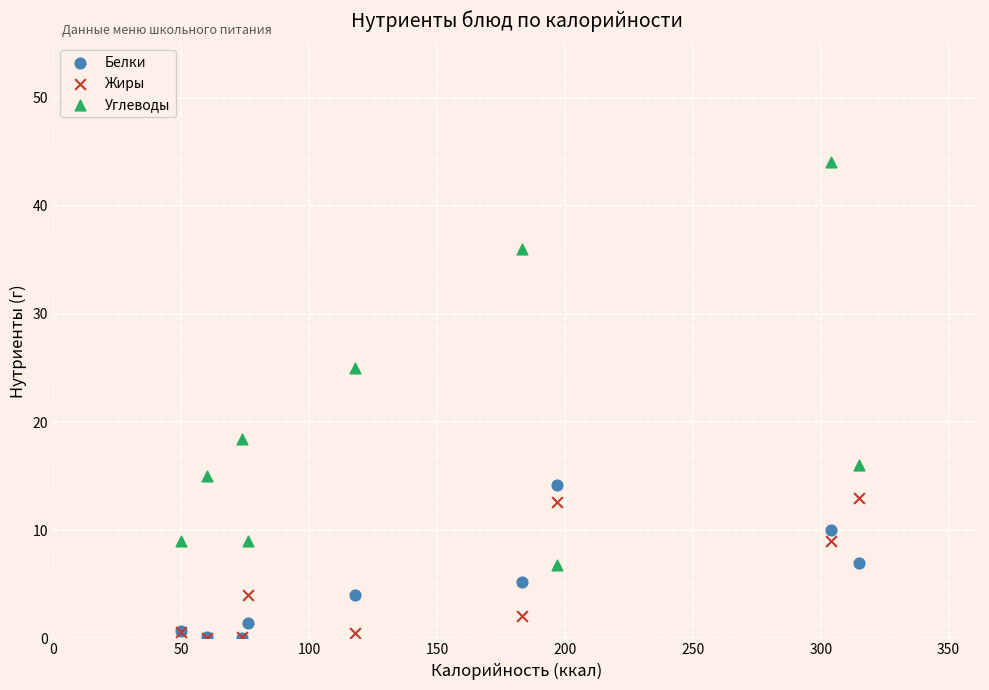

Which series contains the highest Y value?

Углеводы